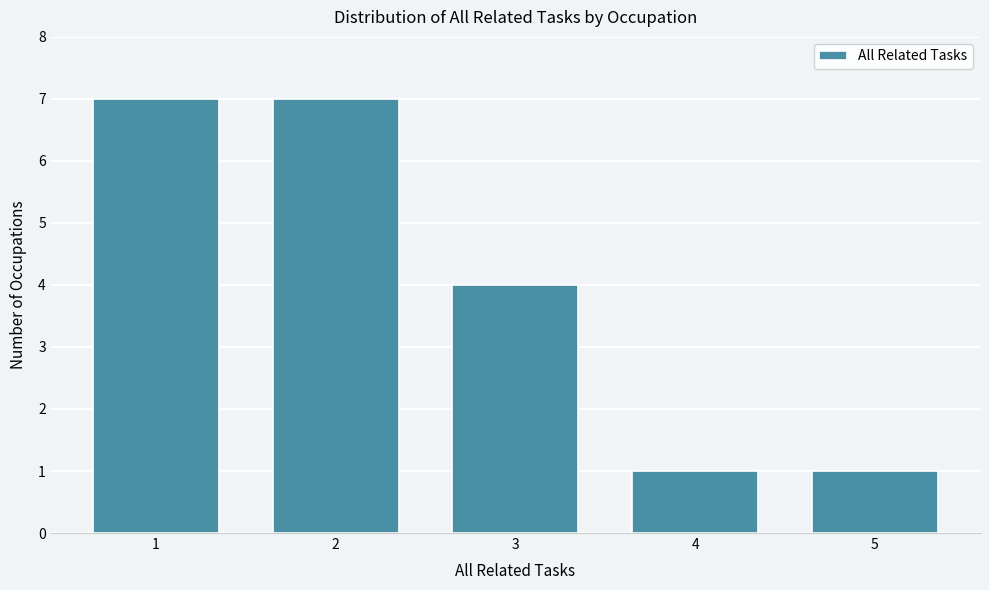

Reading right to left, what are all the values shown in this chart?

5=1	4=1	3=4	2=7	1=7